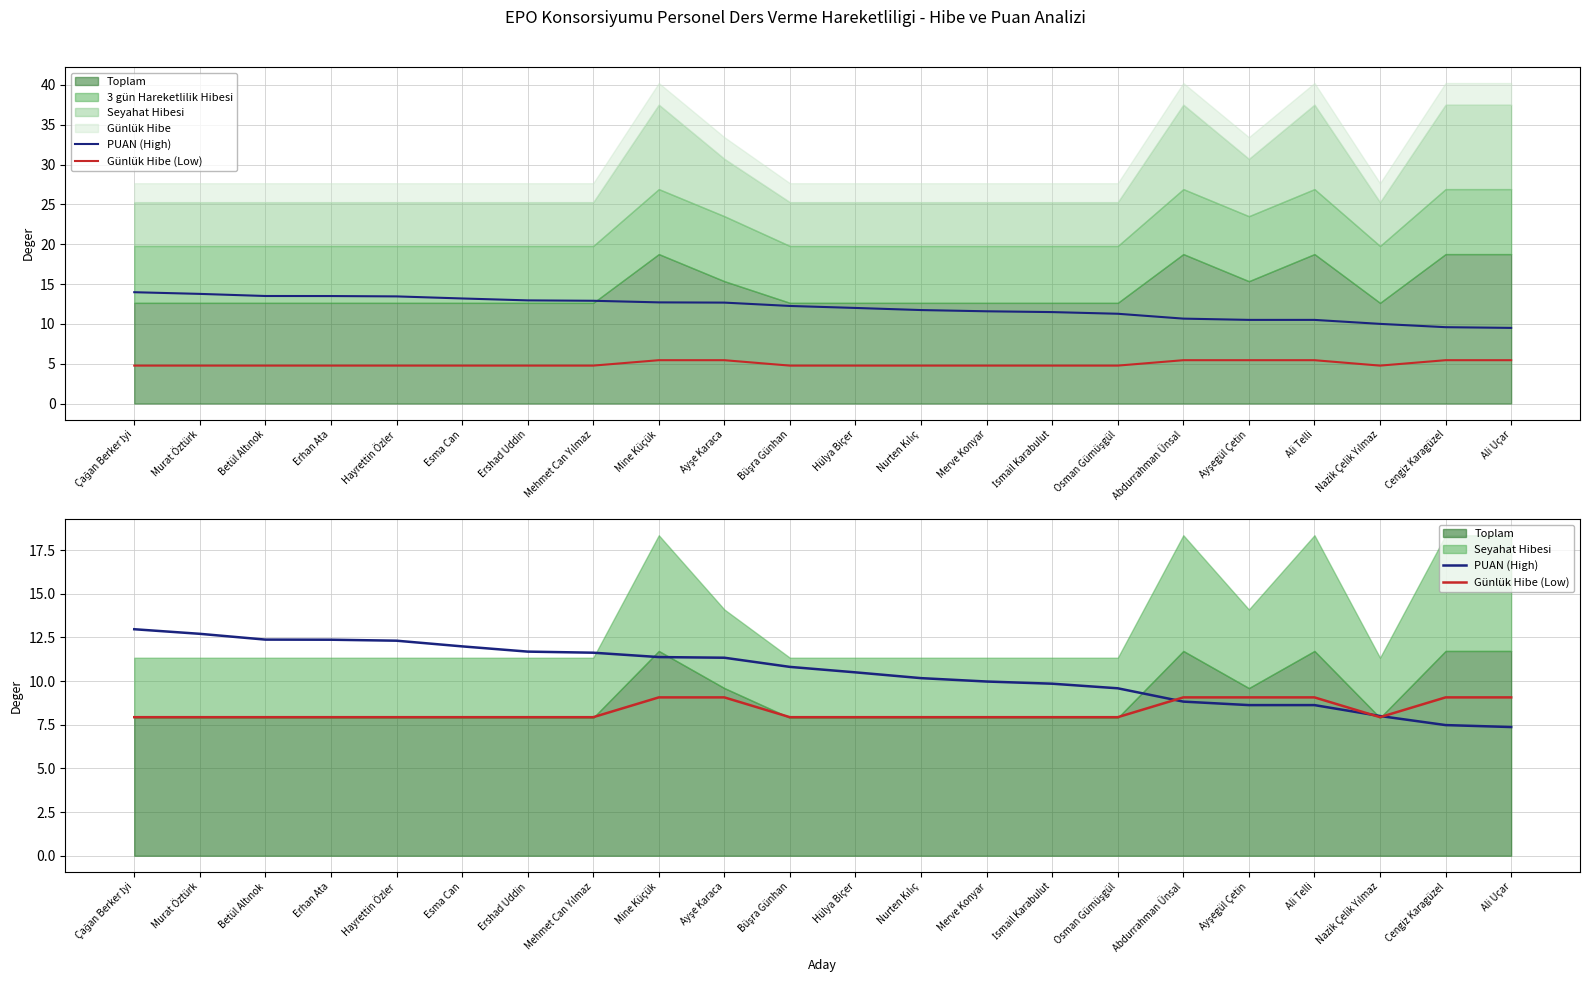

True or false: PUAN (High) has a value of 11.6 at Mehmet Can Yılmaz.

True